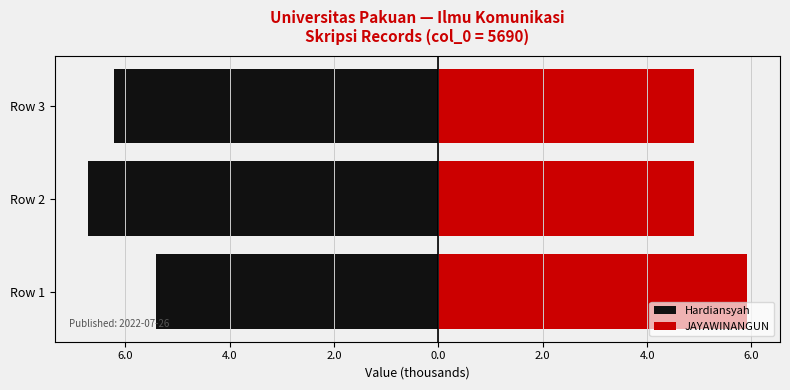

What is the total value across all series at Row 3?

-1.3